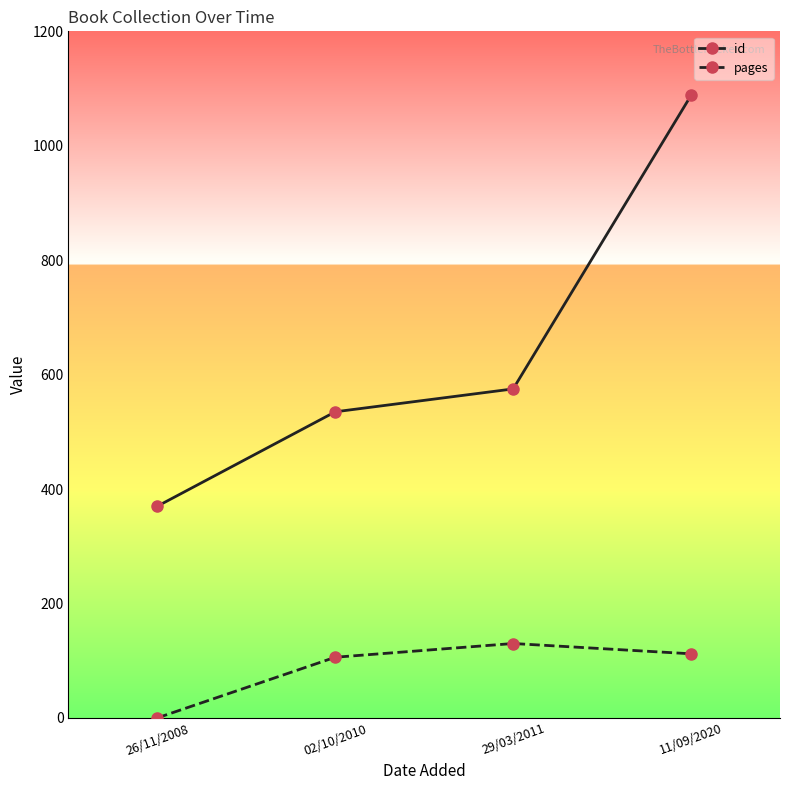

Does the chart display data point markers on the line(s)?

Yes